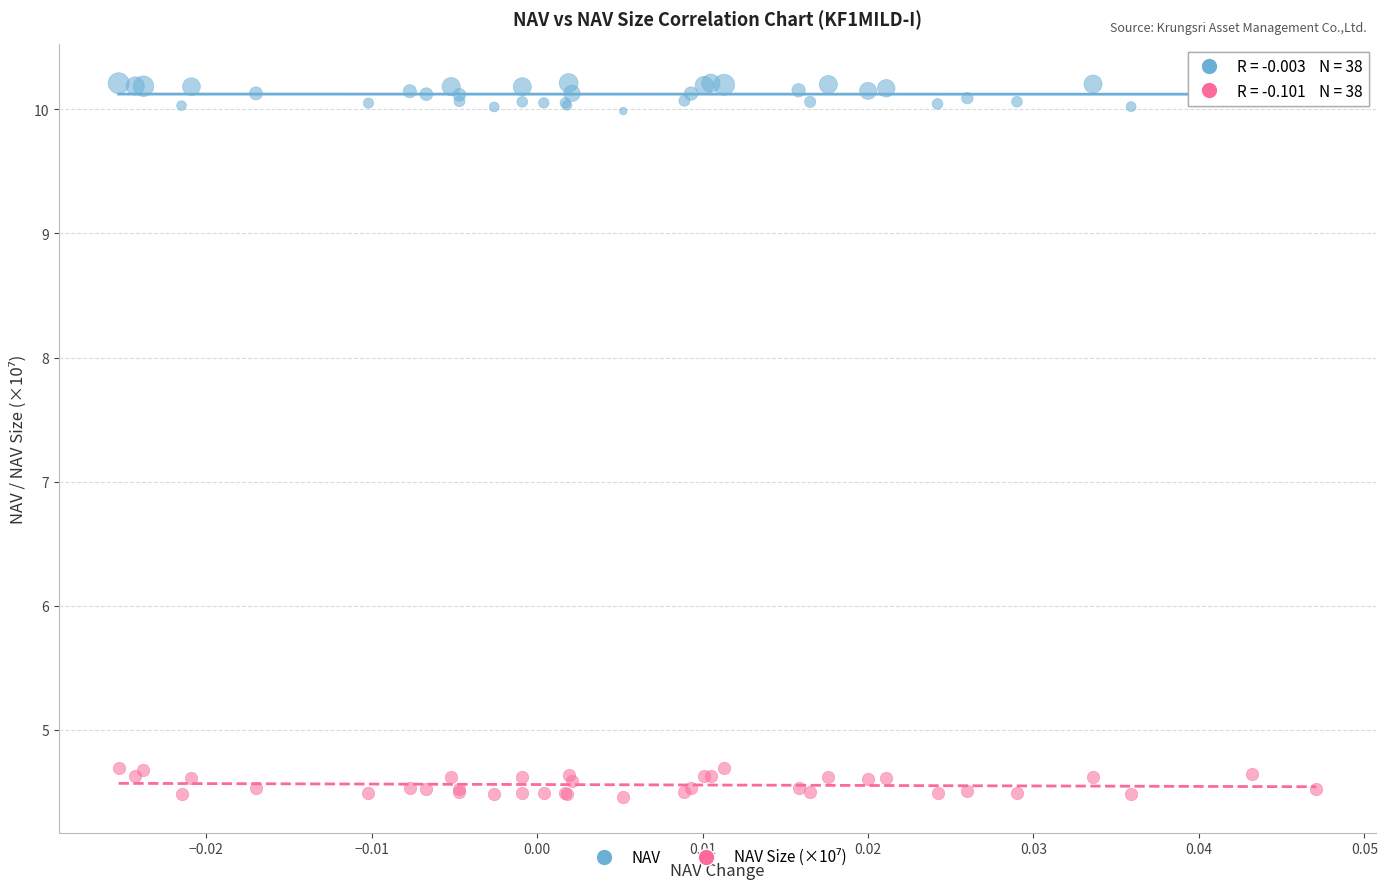

Which series reaches the maximum Y coordinate?

NAV